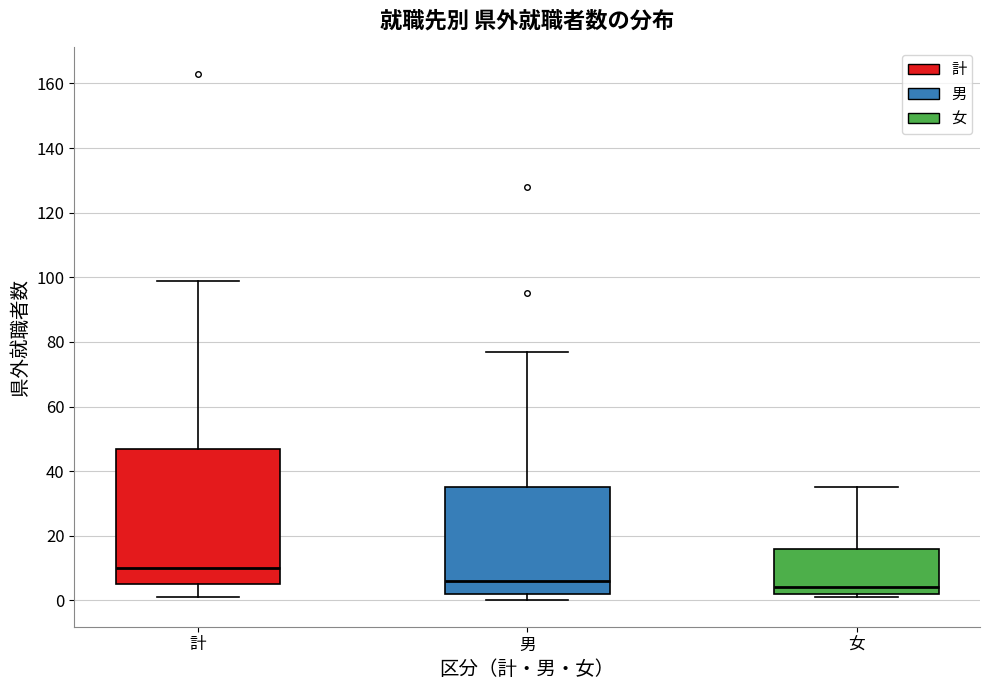

Reading left to right, transcribe this box plot: for each box, give where its median line is, the range the box spans, and where its two whiskers end, as read against the y-axis. The values are not printed on the chart, so give them approximately, as read against the axis.

計: median 10, box 6 to 48, whiskers 2 to 100
男: median 6, box 2 to 36, whiskers 0 to 78
女: median 4, box 2 to 16, whiskers 2 (just below the box's lower edge) to 36